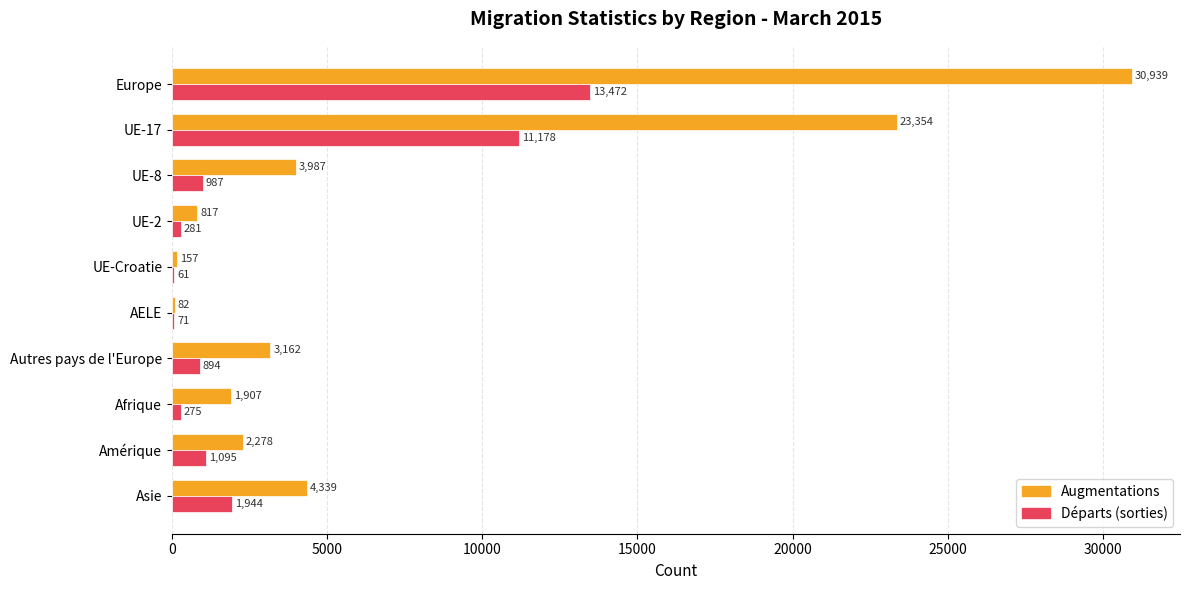

Which series changed the most between Afrique and Asie?

Augmentations